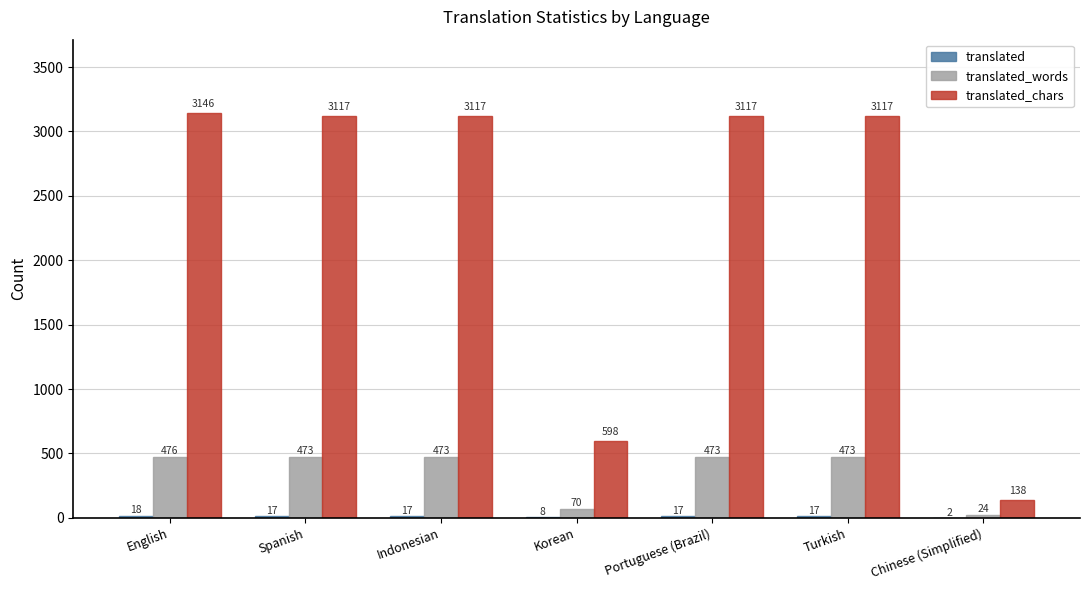

Which label corresponds to the largest value in the chart?

English